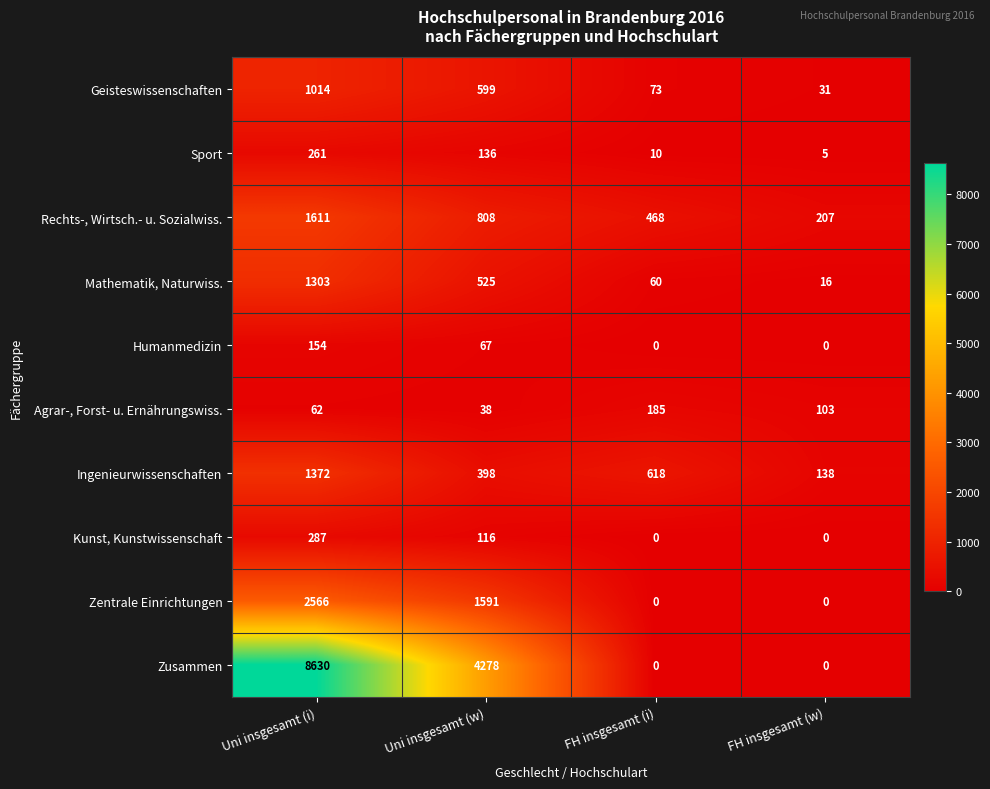

The value of Ingenieurwissenschaften at Uni insgesamt (i) is 1372. True or false?

True